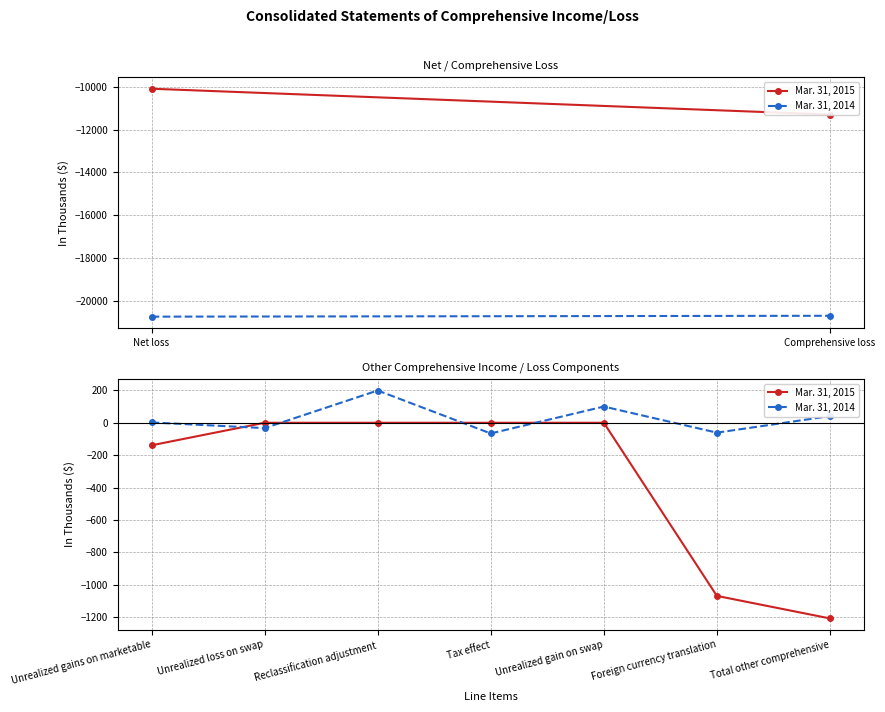

At which category is the sum across all series the highest?

Reclassification adjustment